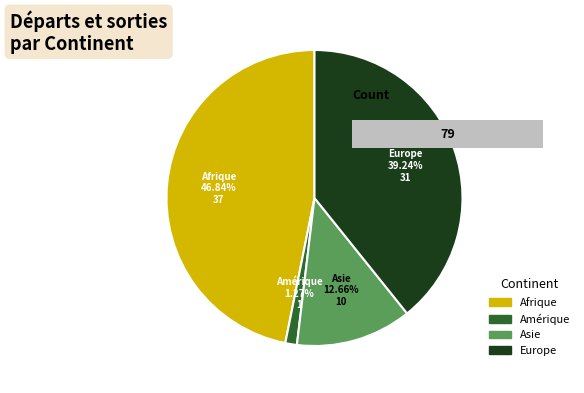

The Océanie slice represents 1% of the pie. True or false?

False